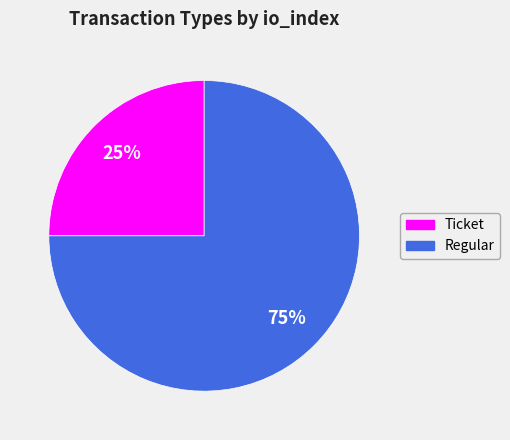

Do Regular and Ticket together represent more than half of the pie?

Yes